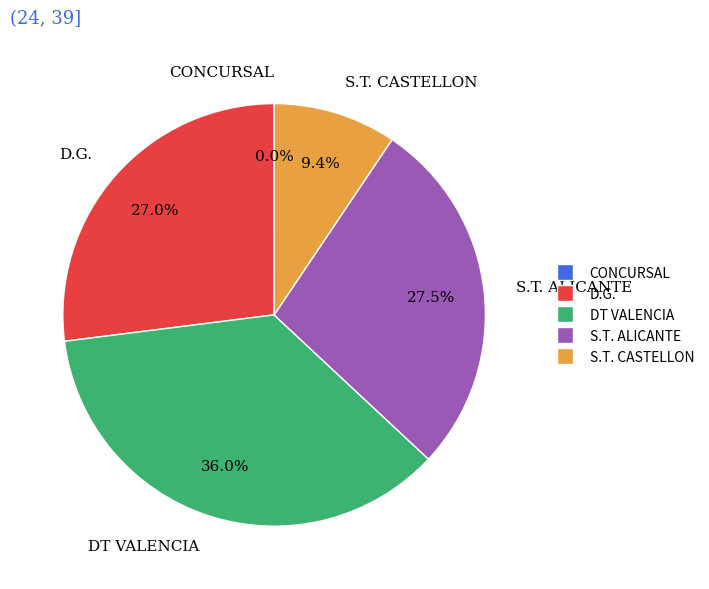

Is there a majority slice in this chart?

No